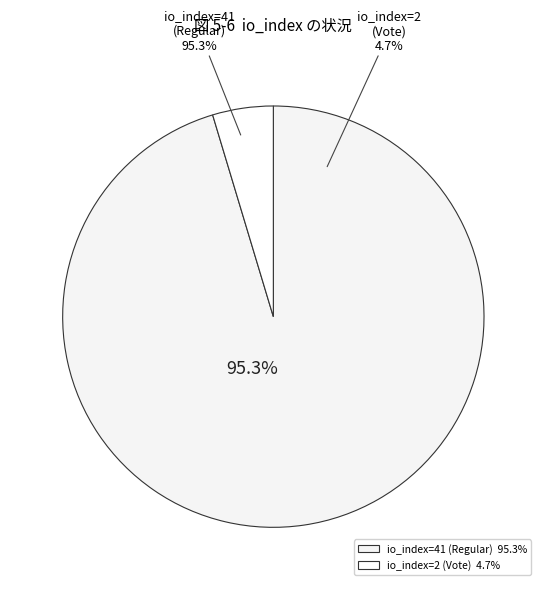

Does io_index=2 (Vote) represent more than half of the total?

No